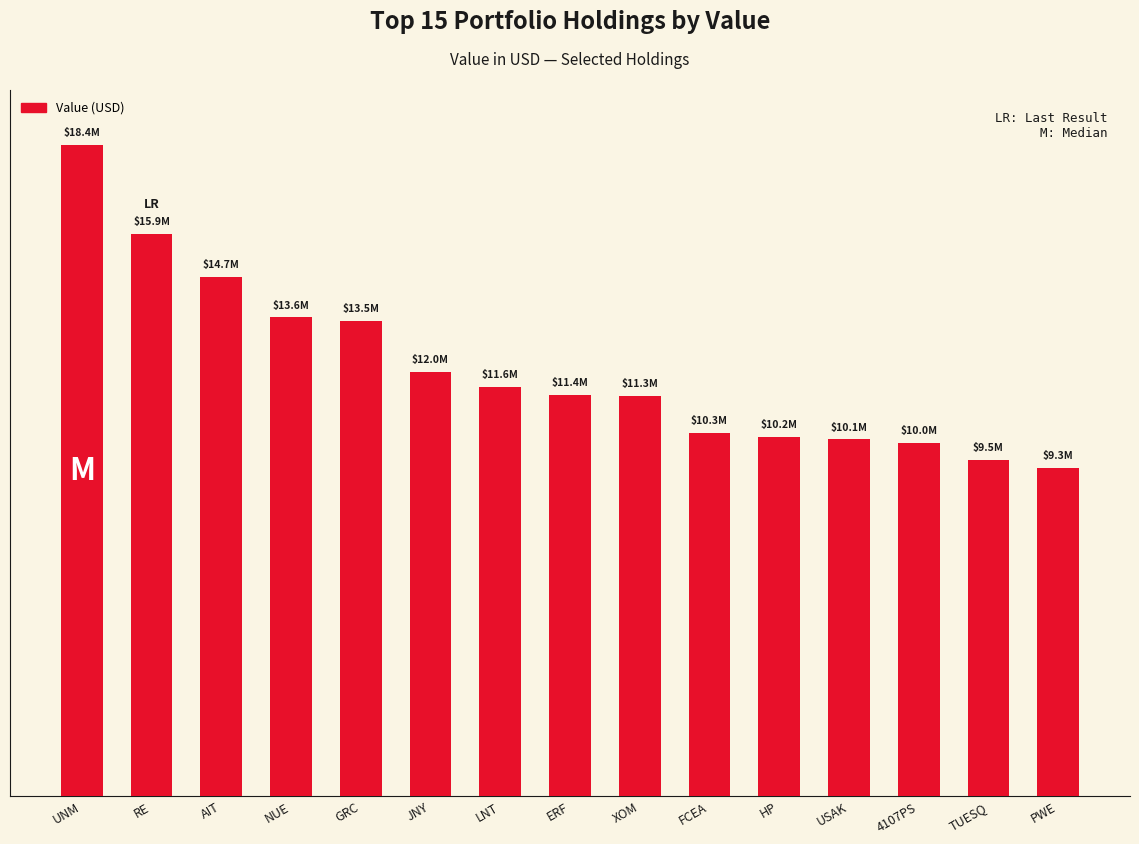

Reading left to right, what are all the values shown in this chart?

UNM=18442000	RE=15940000	AIT=14700000	NUE=13566000	GRC=13470000	JNY=12032000	LNT=11609000	ERF=11374000	XOM=11349000	FCEA=10303000	HP=10180000	USAK=10110000	4107PS=10009000	TUESQ=9516000	PWE=9304000